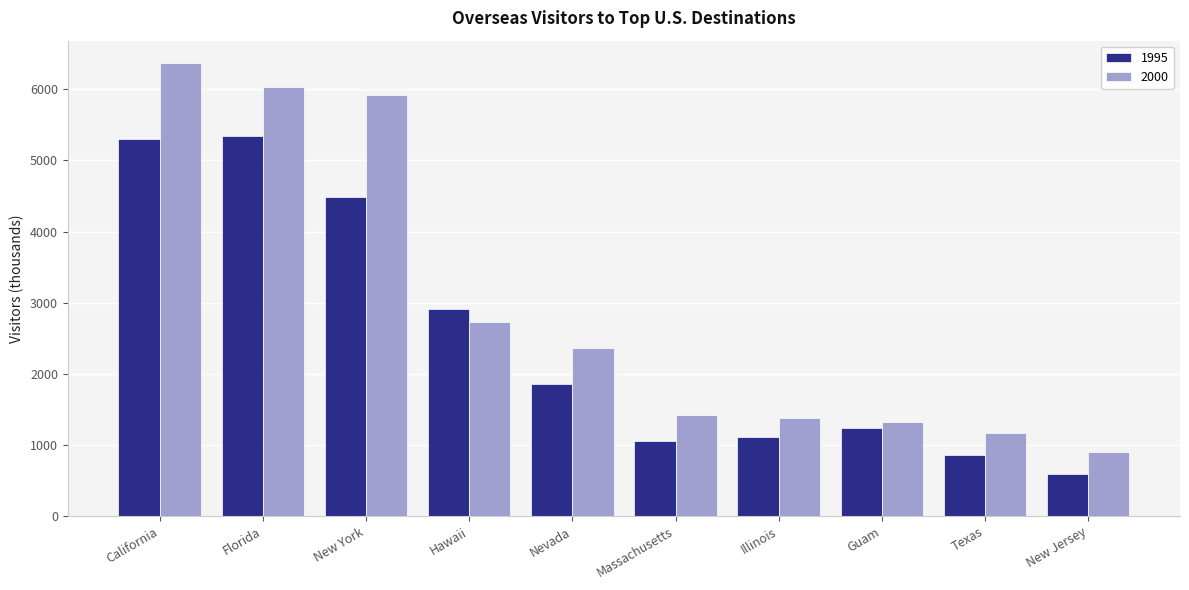

At how many categories does at least one series exceed 2202?

5